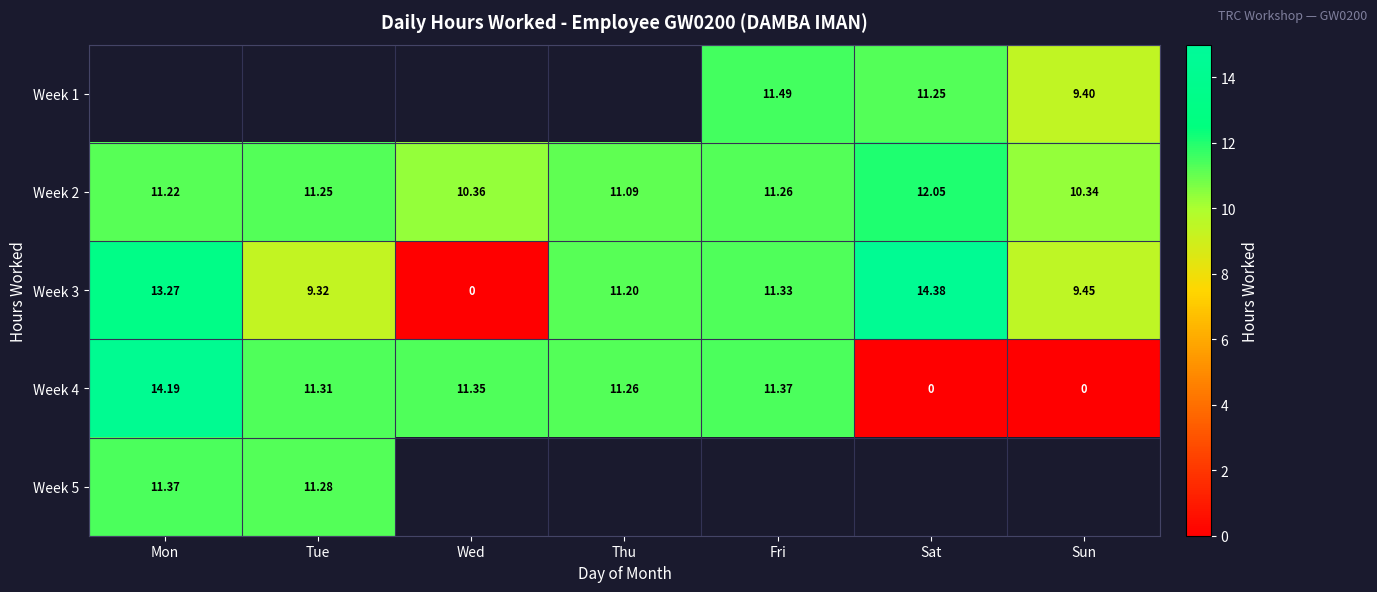

How many series are shown in this chart?

5